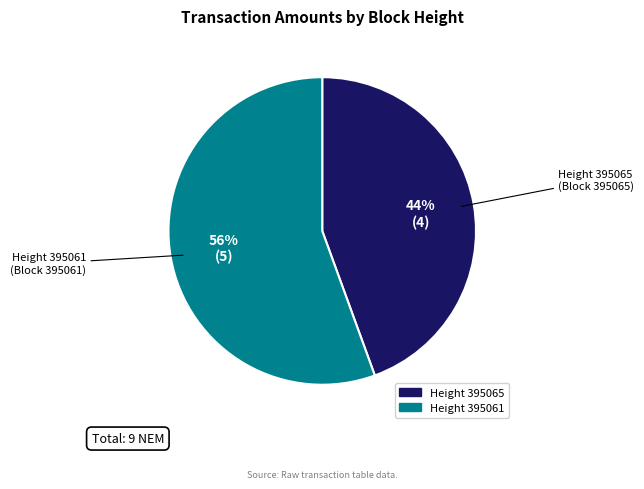

To the nearest percent, what is the combined percentage of Height 395065 and Height 395061?

100%